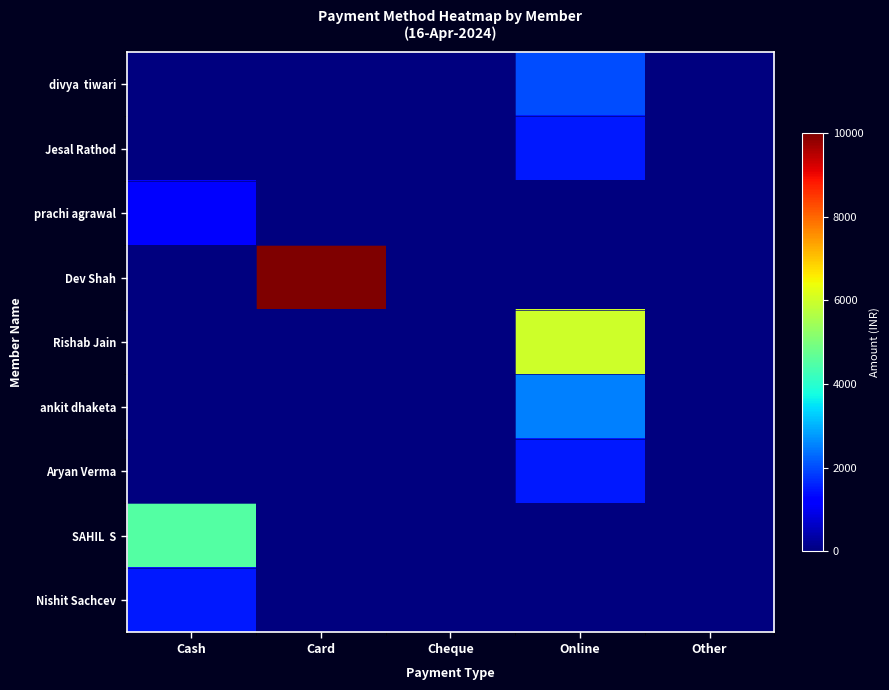

Between Card and Cheque, which is larger?

Card